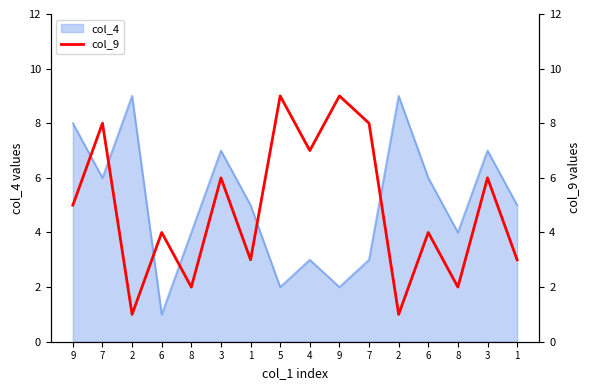

What is the approximate value at 9?

5